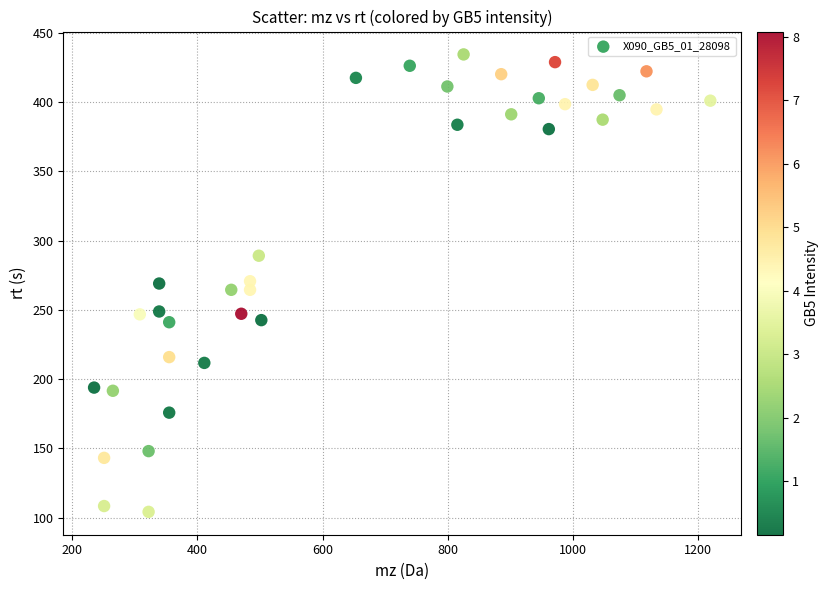

What is the range of X values (max minus min)?

984.3